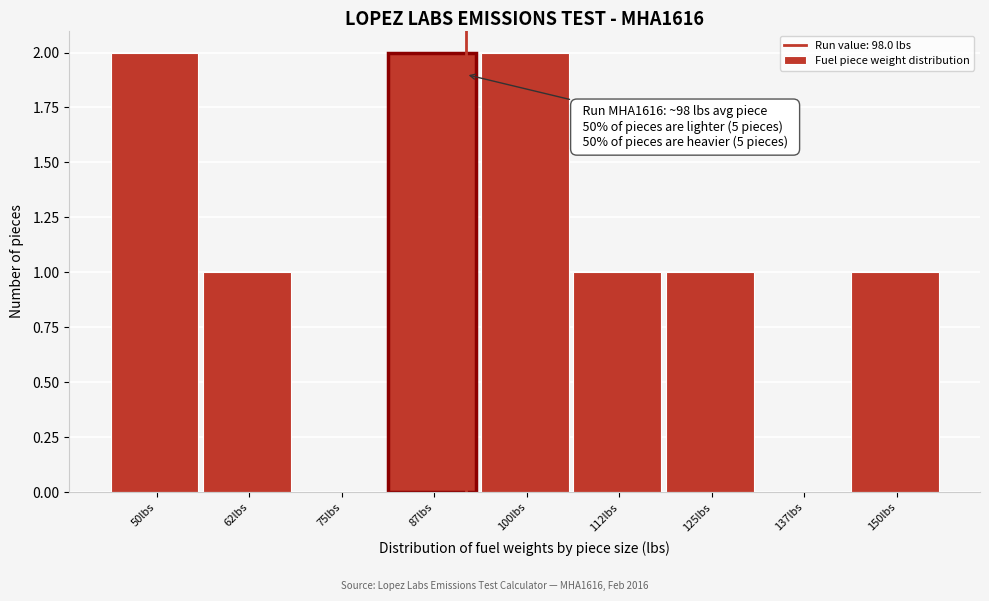

Reading left to right, what are all the values shown in this chart?

50lbs=2	62lbs=1	75lbs=0	87lbs=2	100lbs=2	112lbs=1	125lbs=1	137lbs=0	150lbs=1